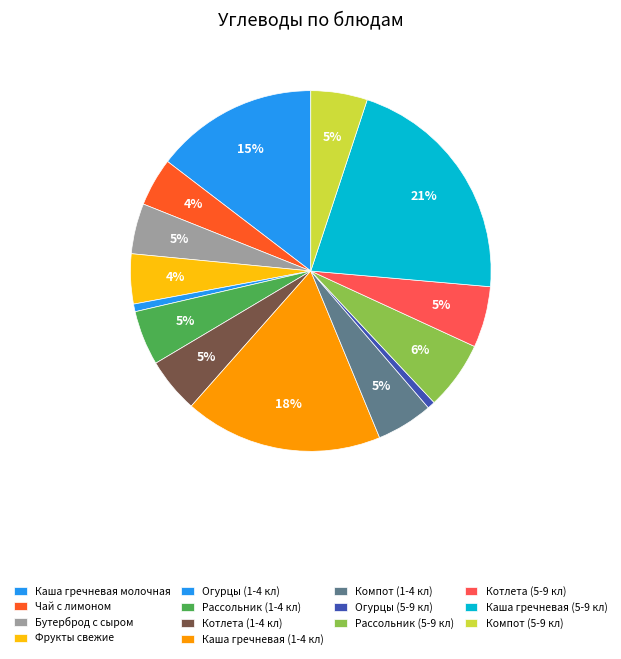

How many slices are in this pie chart?

14